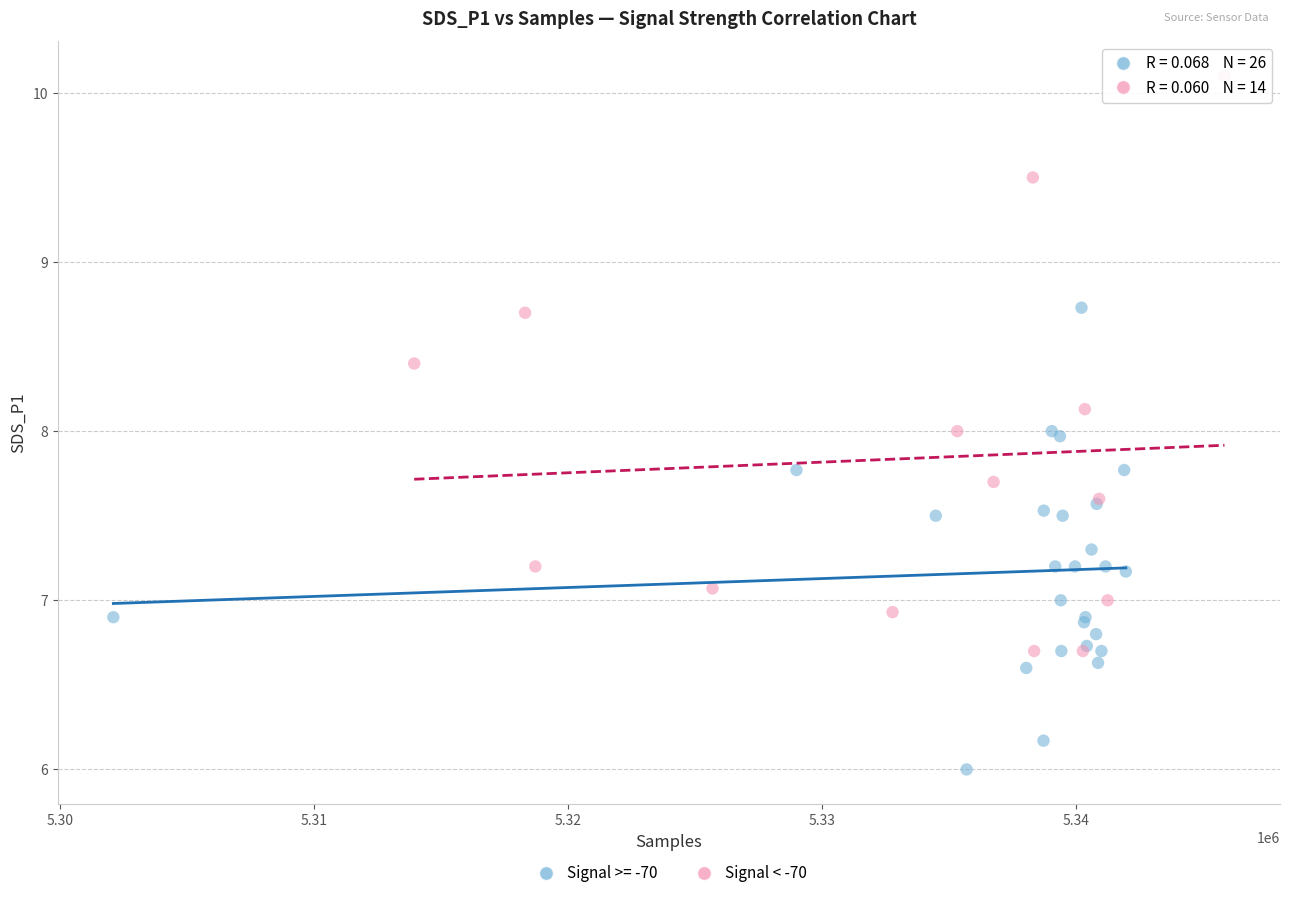

Which series has the widest spread of Y values?

Signal < -70